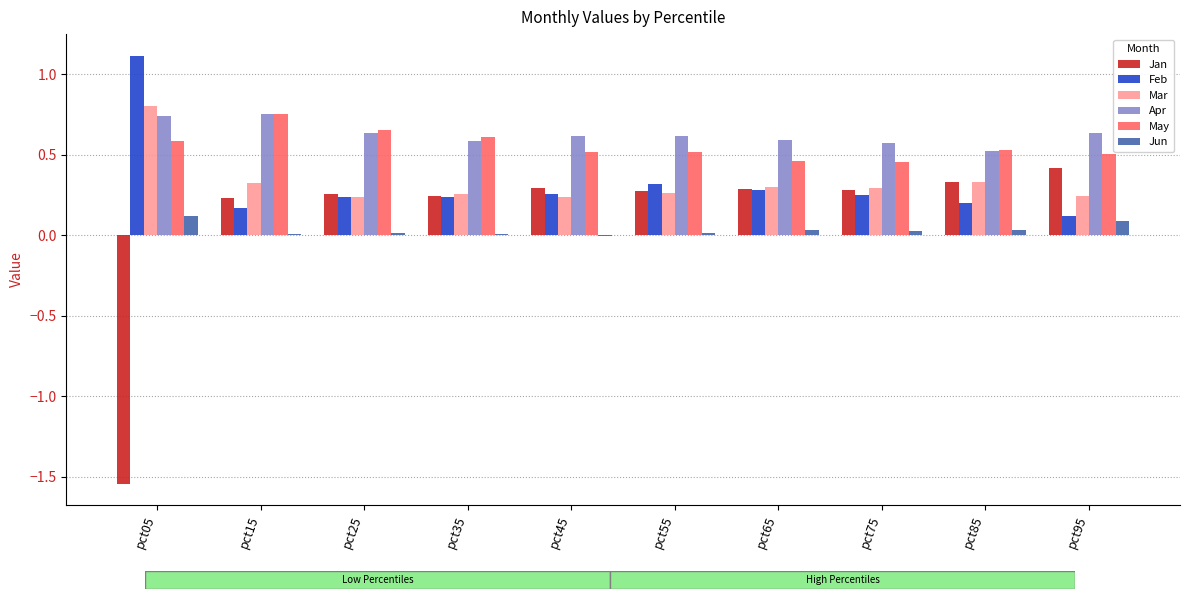

Is the value of Jan at pct25 greater than the value of Feb at pct55?

No